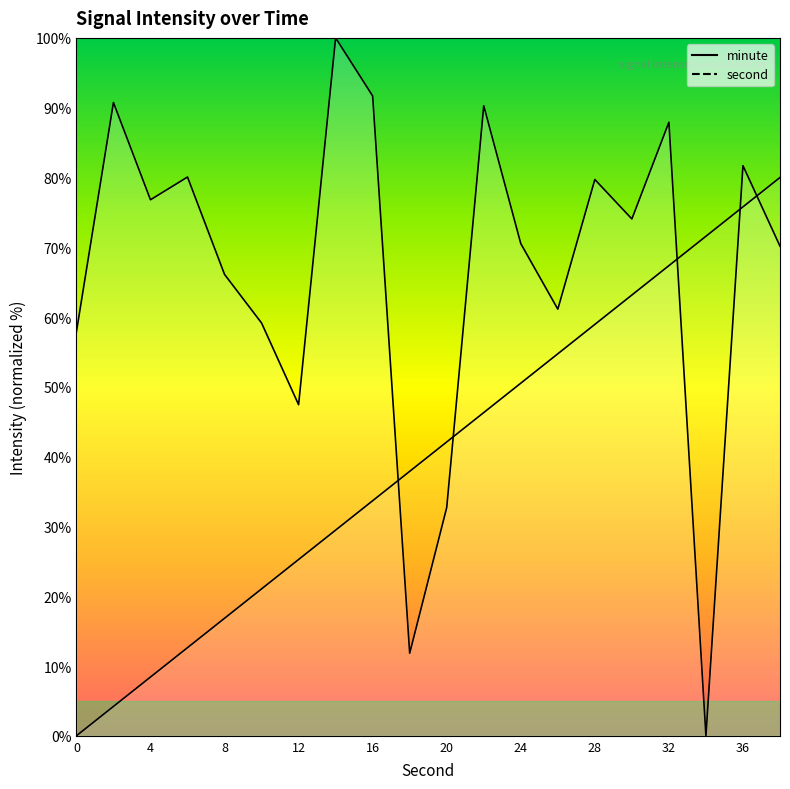

How many values in second are above zero?

19